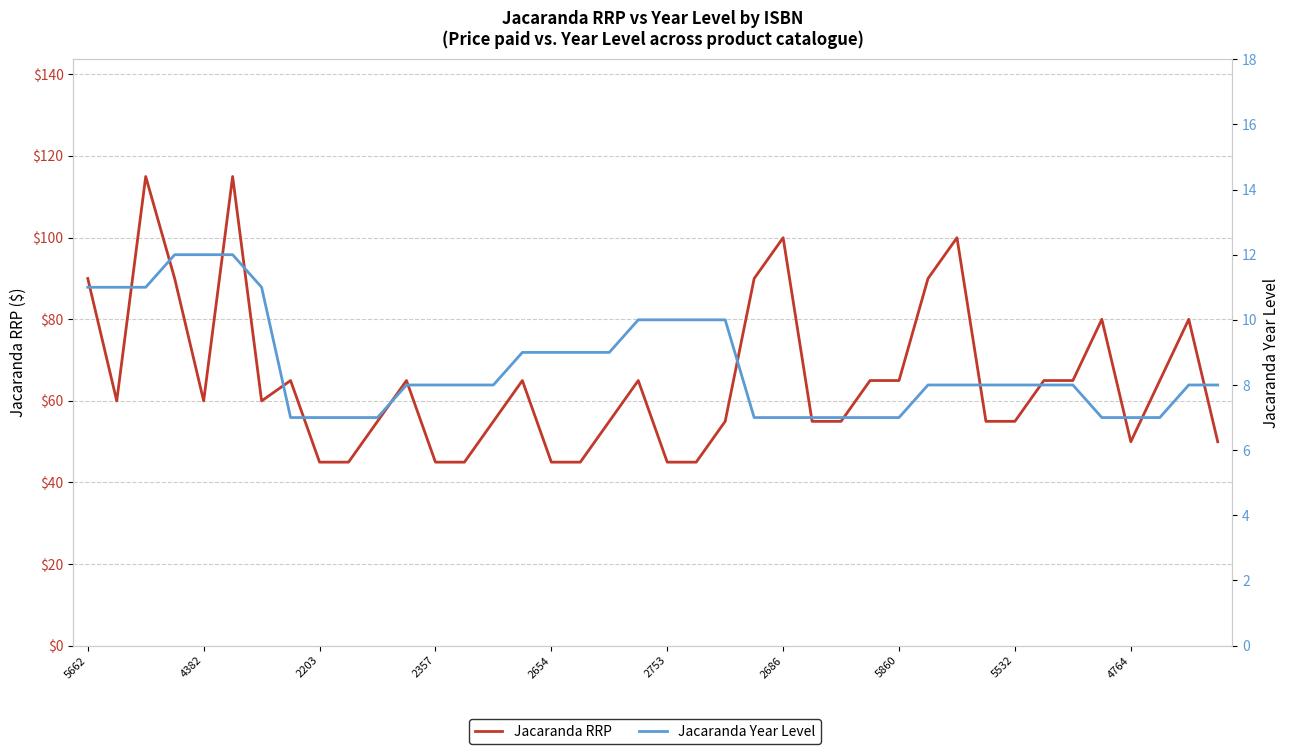

True or false: Jacaranda Year Level has a value of 8.0 at 39.

True